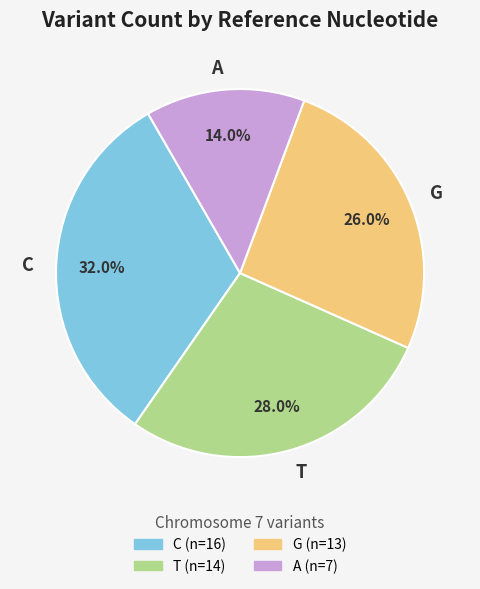

Between T and C, which is larger?

C